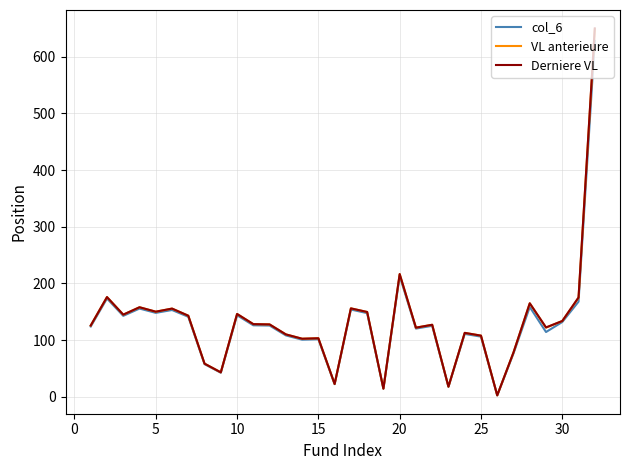

Which series has the largest range (max minus min)?

Derniere VL